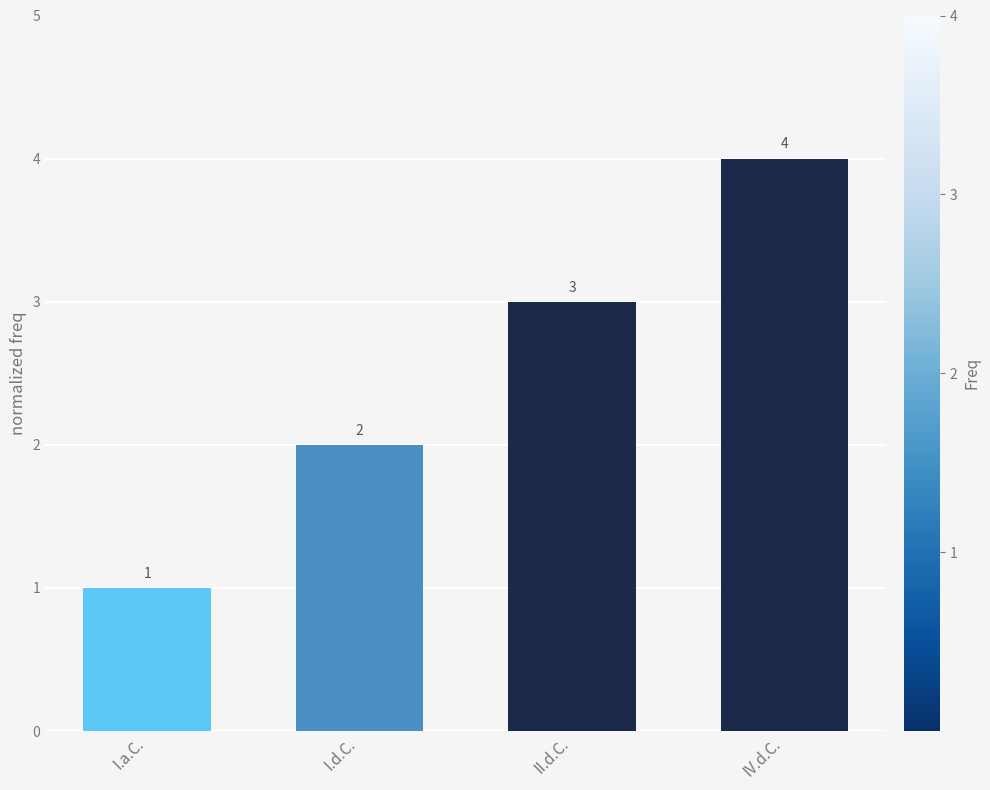

Rank the categories by value from lowest to highest.

I.a.C., I.d.C., II.d.C., IV.d.C.